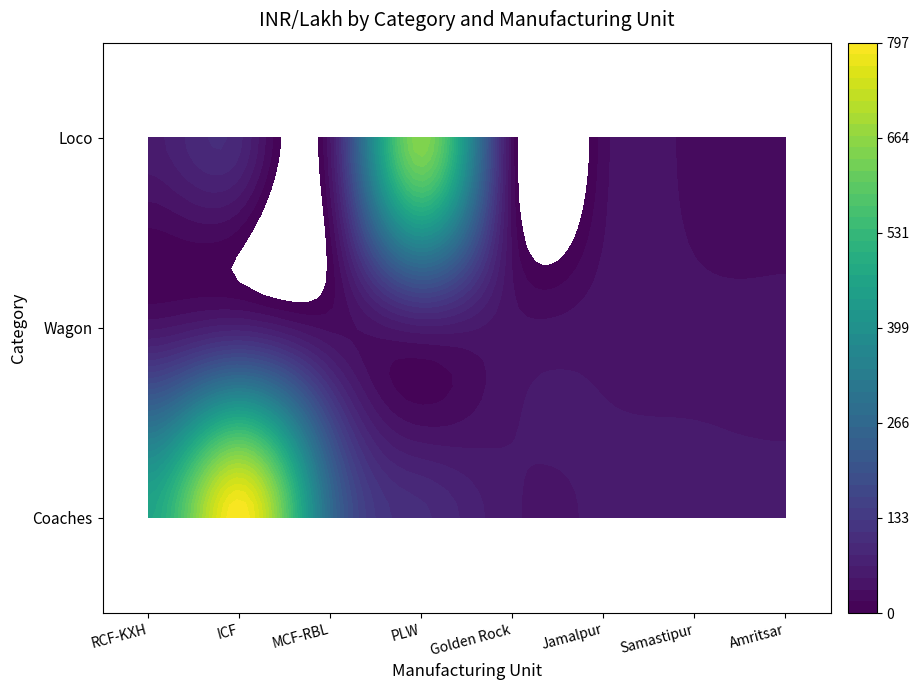

How many distinct data groups are displayed?

3